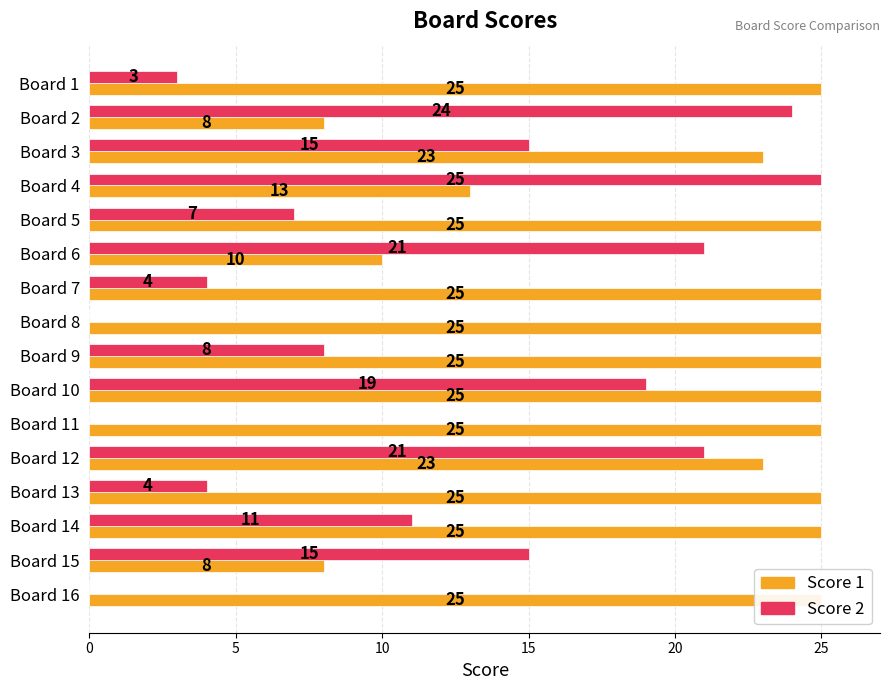

What is the difference between the second highest and second lowest values in the Score 1 series?

17